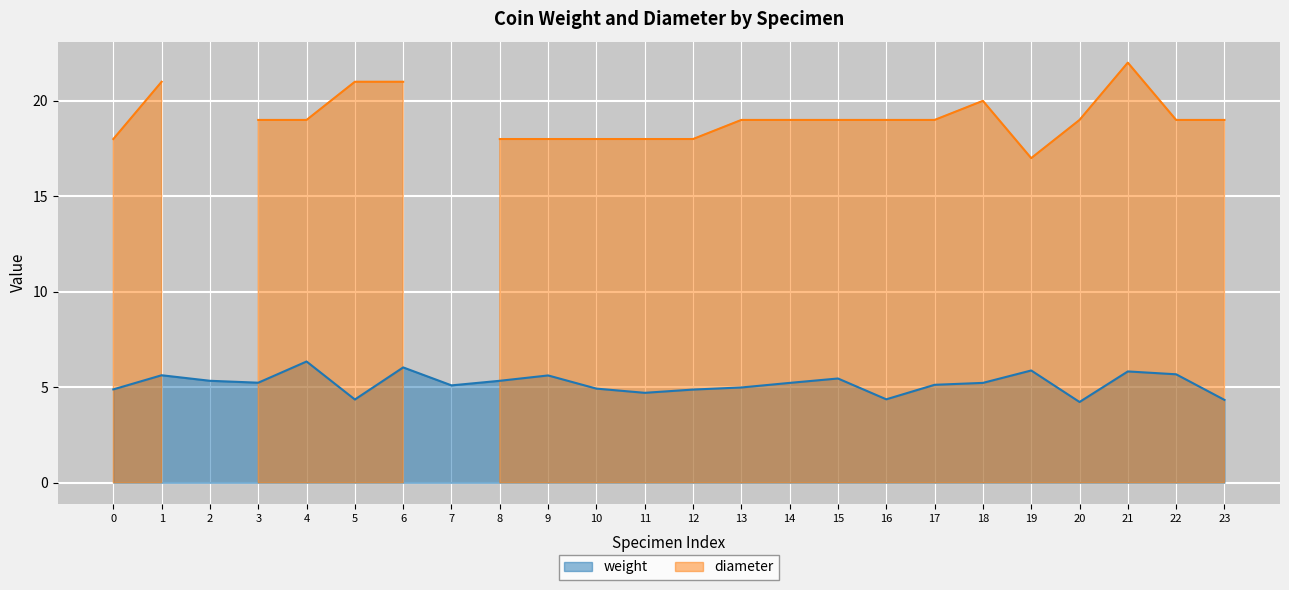

True or false: weight has a value of 4.4 at 16.

True